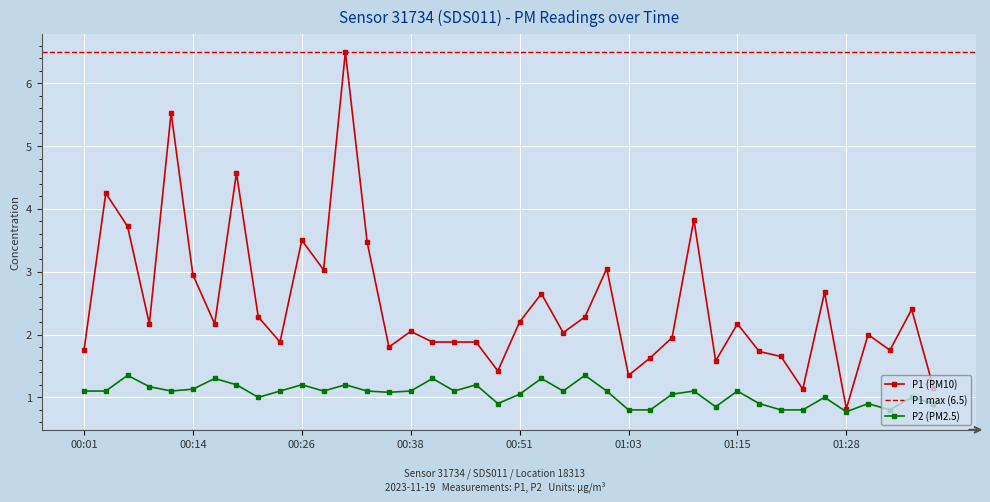

The value of P1 at 01:15 is 2.2. True or false?

True